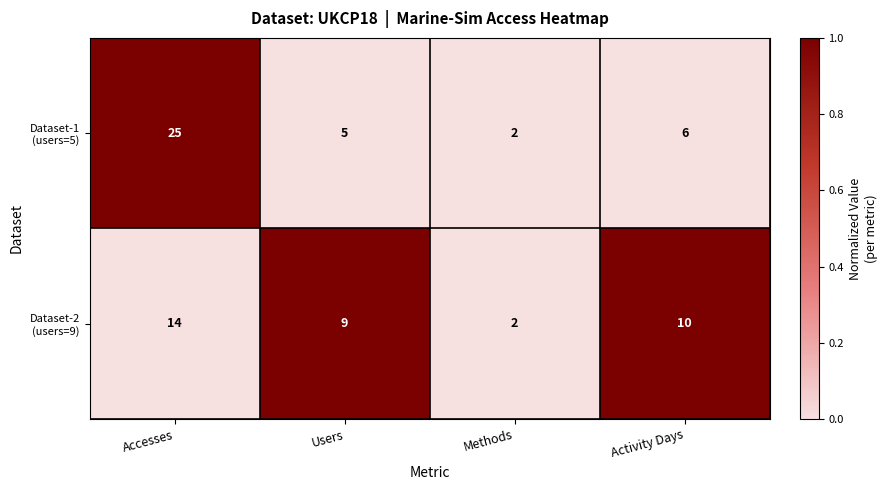

What is the spread (max minus min) of values at Activity Days?

4